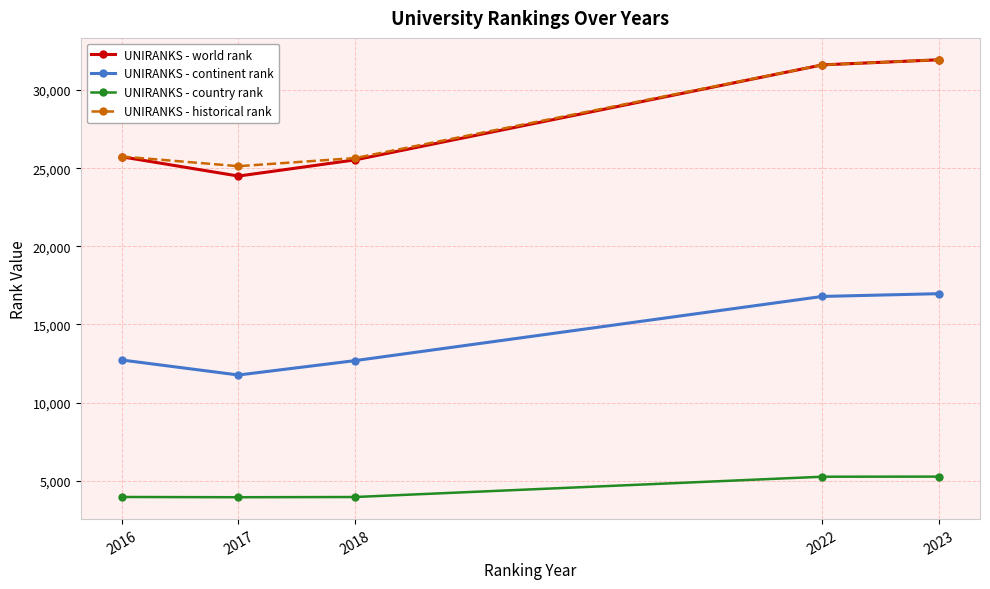

What is the smallest value displayed?

3942.0